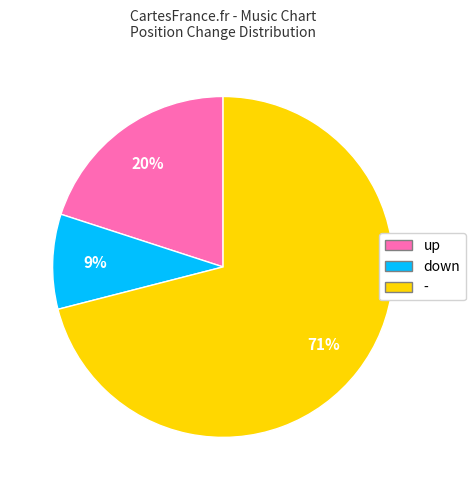

The up slice represents 20% of the pie. True or false?

True